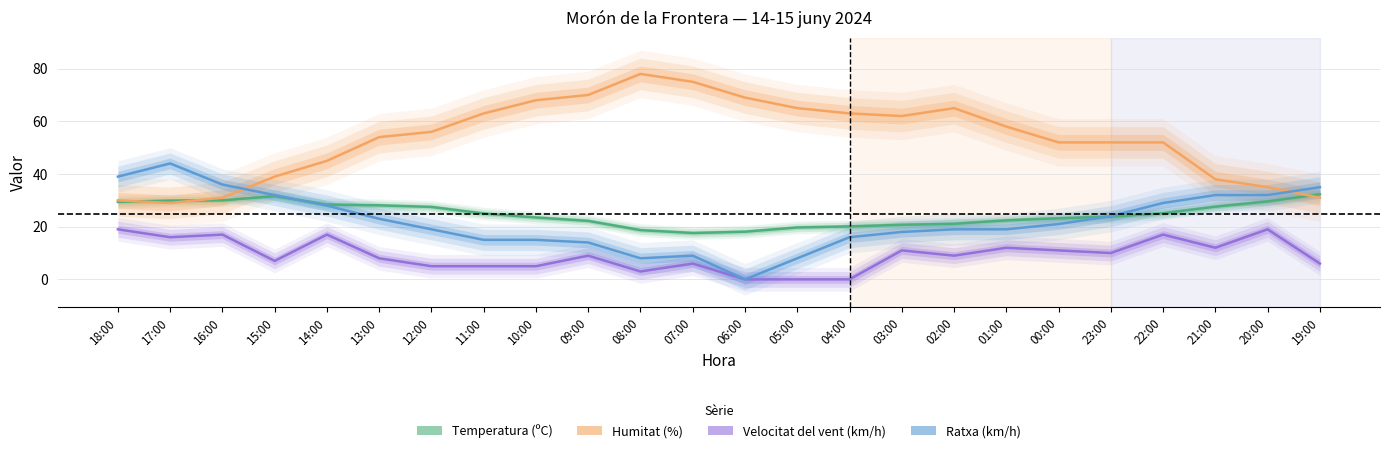

Is it true that Humitat (%) equals 20.5 at 02:00?

False